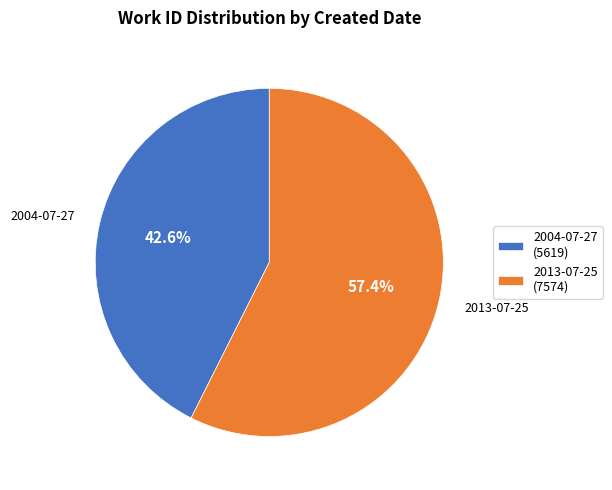

What is the total percentage of 2013-07-25 and 2004-07-27?

100.0%